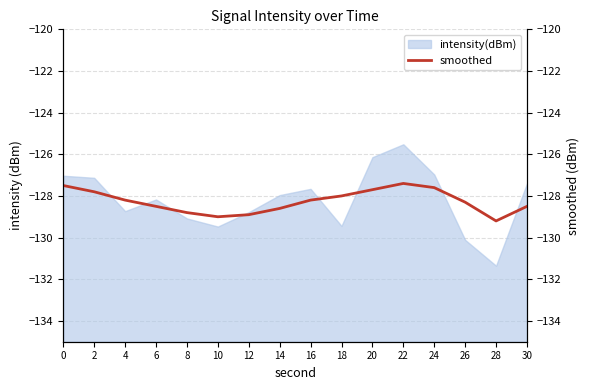

How many lines are shown in the chart?

1